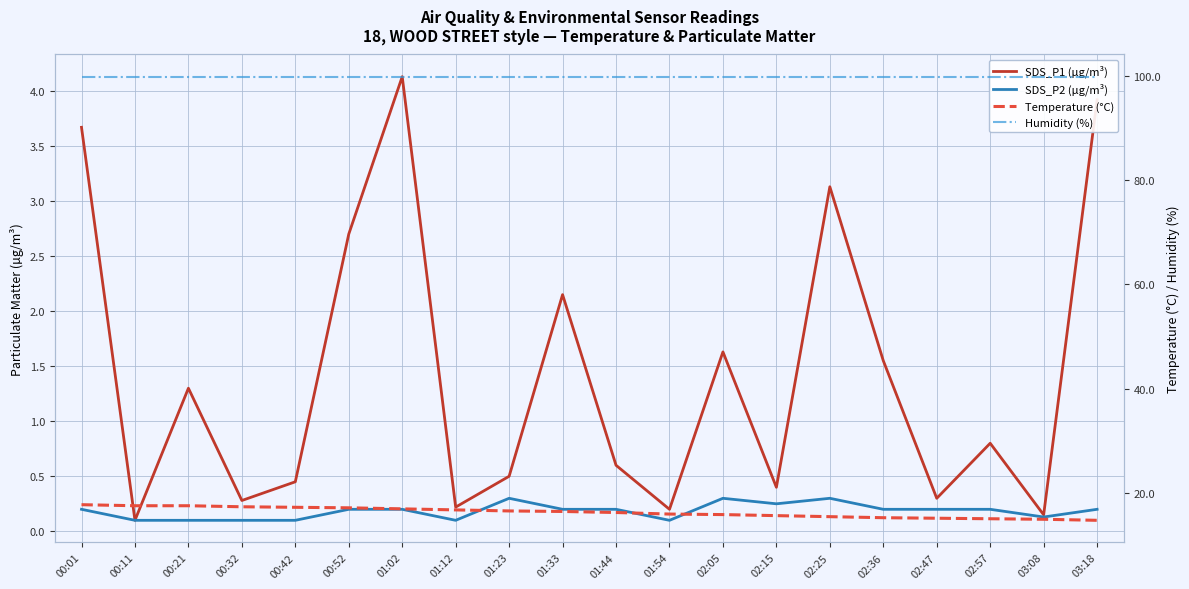

At which category is the sum across all series the highest?

00:01